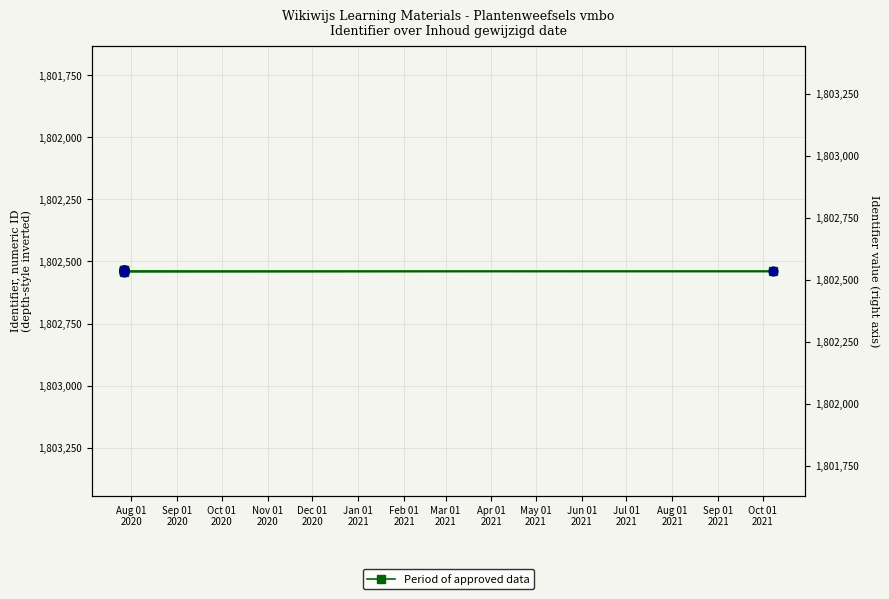

What is the ratio of the value at Jan 01
2021 to the value at Aug 01
2020?

1.0